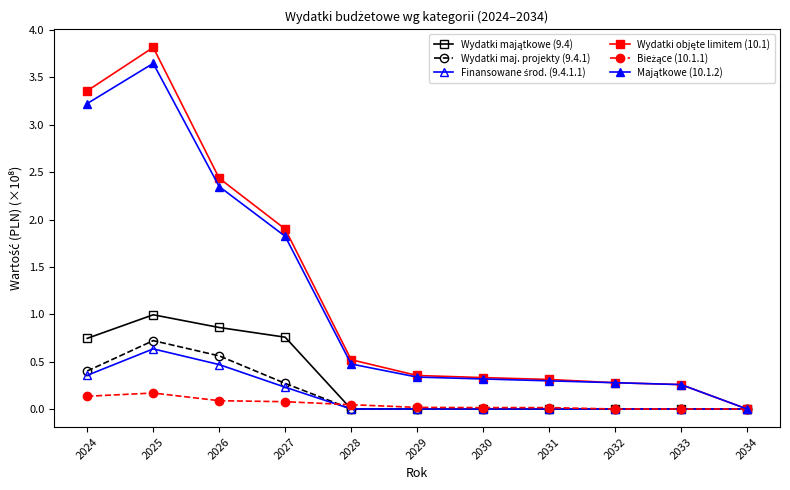

Which series has the largest range (max minus min)?

Wydatki objęte limitem (10.1)